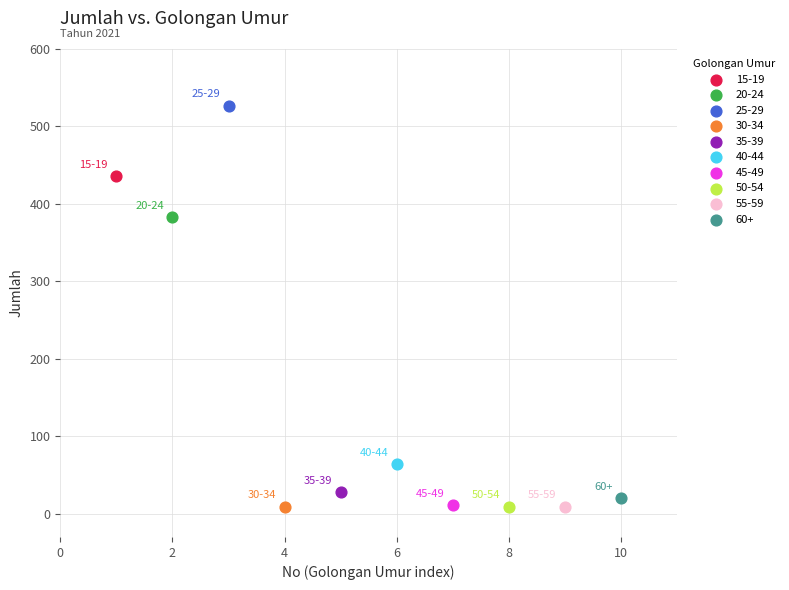

What are all the series names shown in the legend?

15-19, 20-24, 25-29, 30-34, 35-39, 40-44, 45-49, 50-54, 55-59, 60+